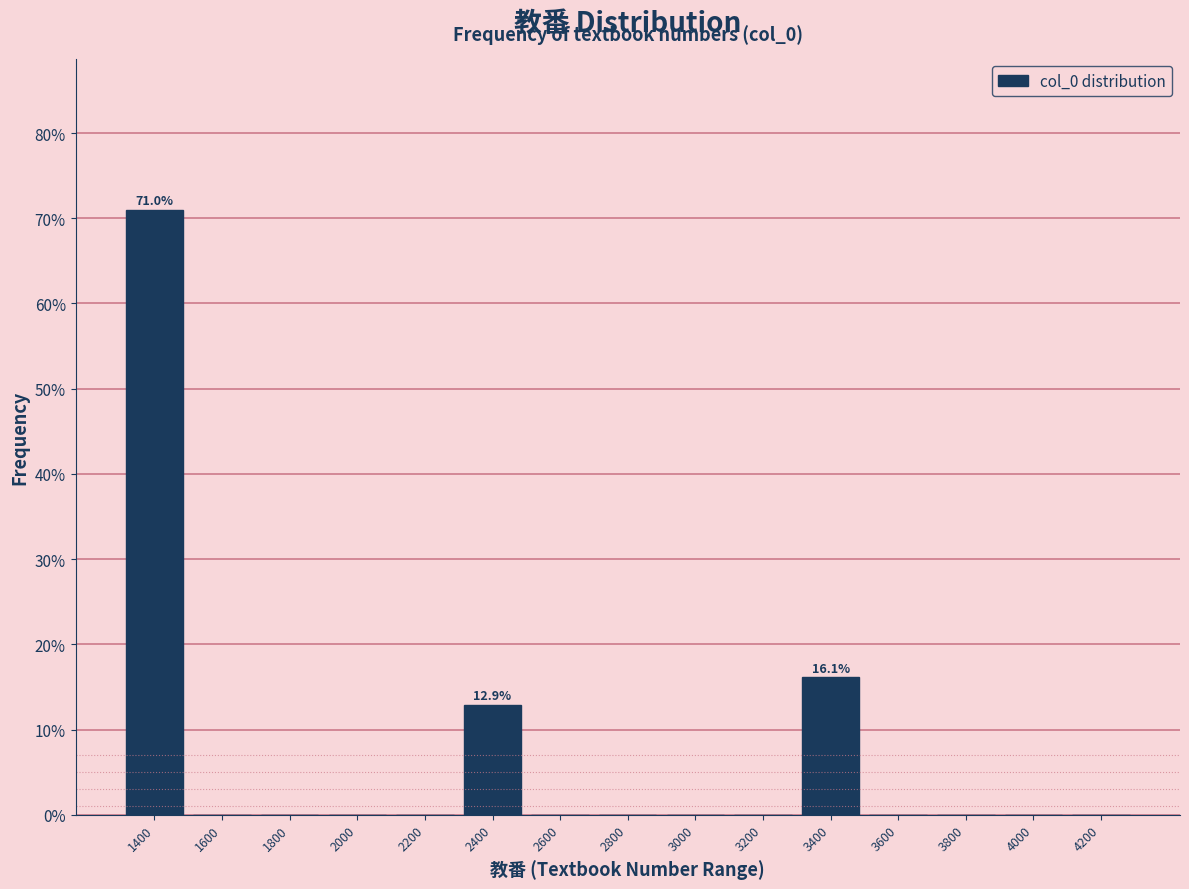

Over which range of the x-axis is the bar tallest?

1300 to 1500